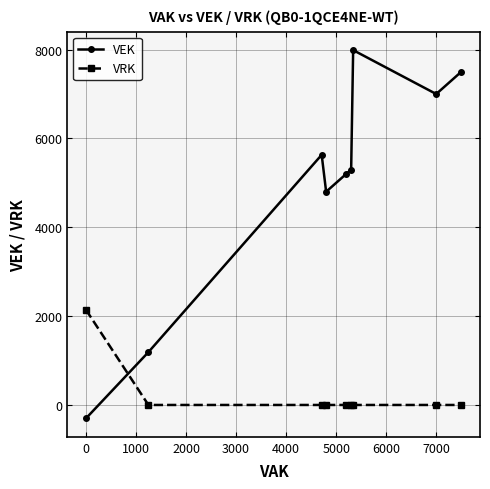

Rank the series by their average value, from lowest to highest.

VRK, VEK